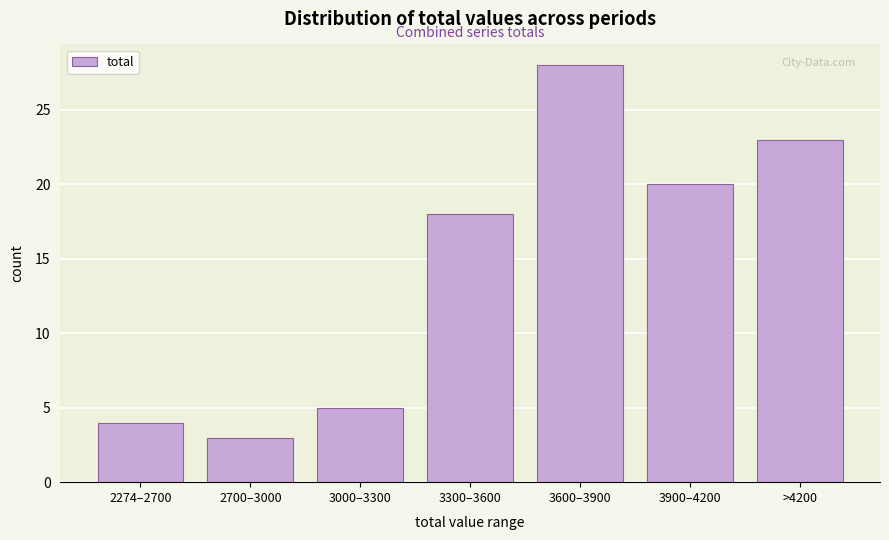

Reading left to right, extract all data points from this chart.

2274–2700=4	2700–3000=3	3000–3300=5	3300–3600=18	3600–3900=28	3900–4200=20	>4200=23